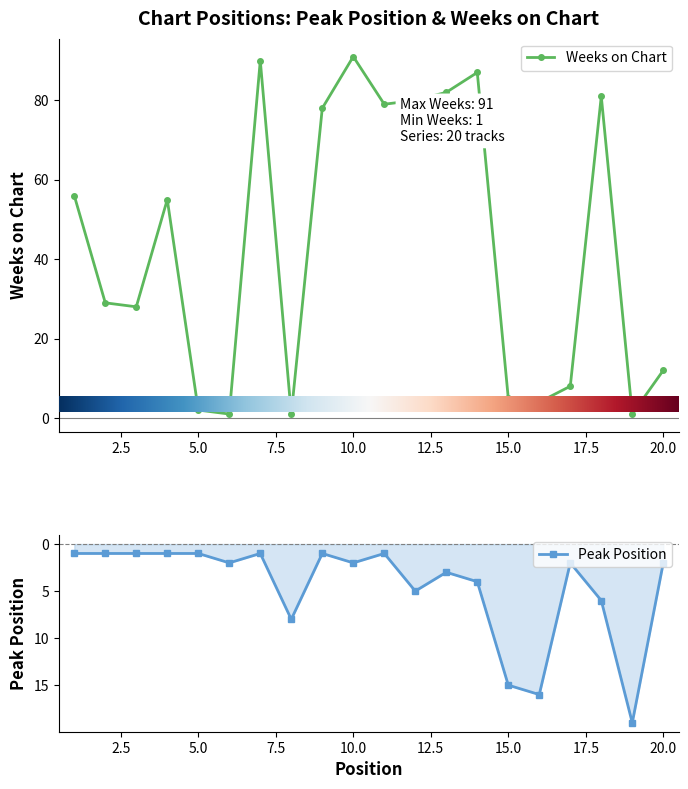

At which label is Weeks on Chart closest to 46?

4